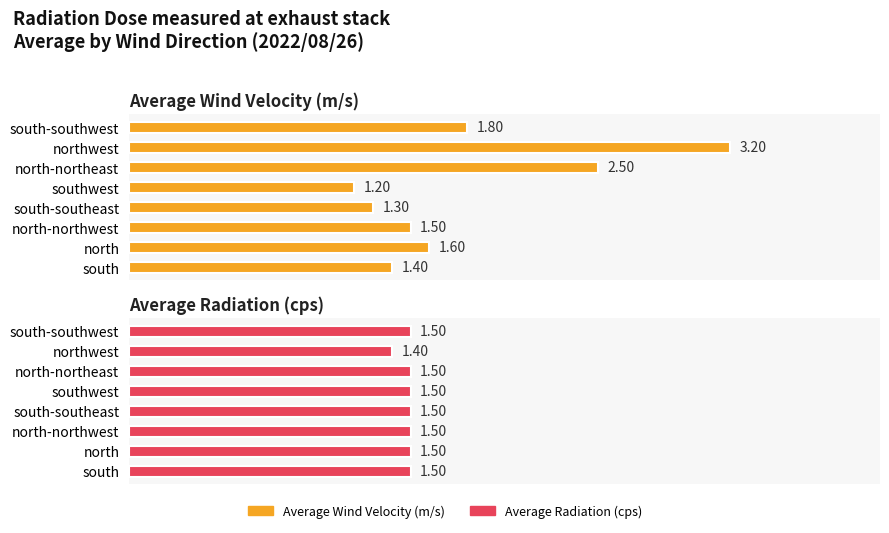

How many groups of bars are there?

8